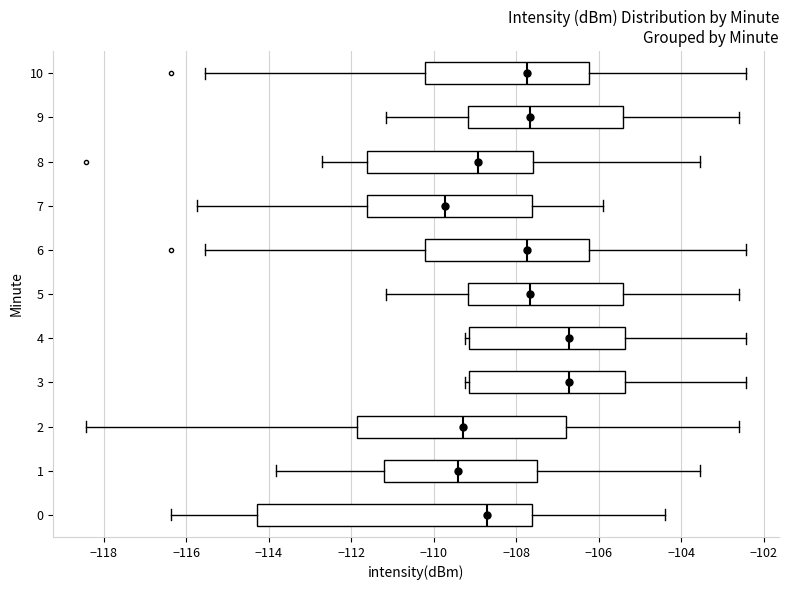

Where is the left edge of the box at y = 1 on the x-axis? The values are not printed on the chart, so give them approximately, as read against the axis.

-111.2